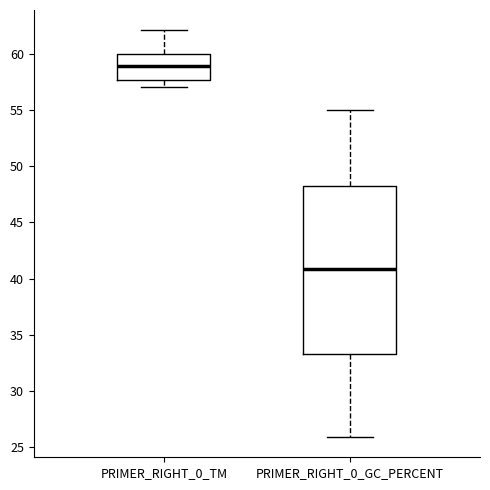

Which box has the lowest median line?

PRIMER_RIGHT_0_GC_PERCENT